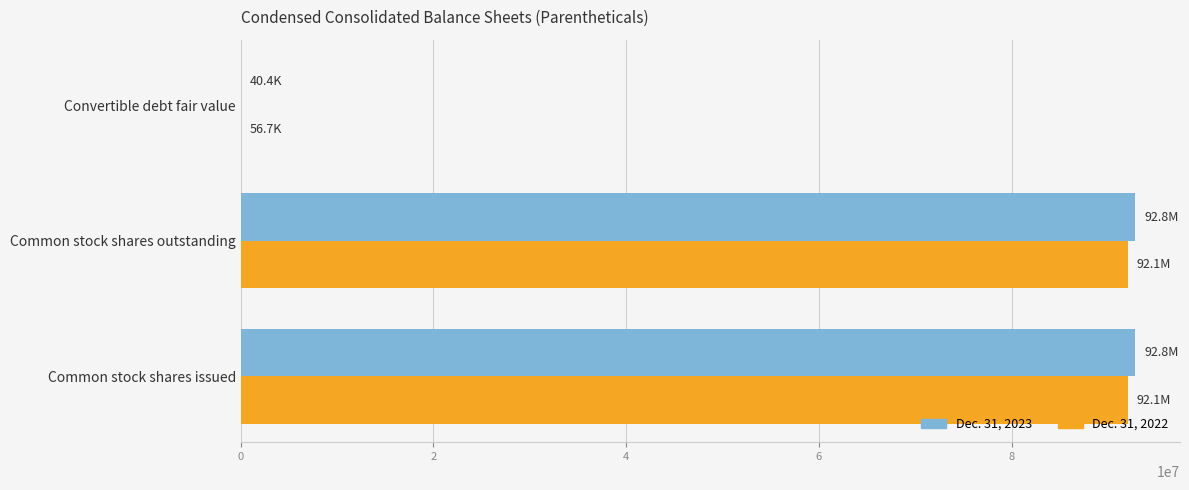

True or false: Dec. 31, 2022 has a value of 34338532 at Common stock shares outstanding.

False